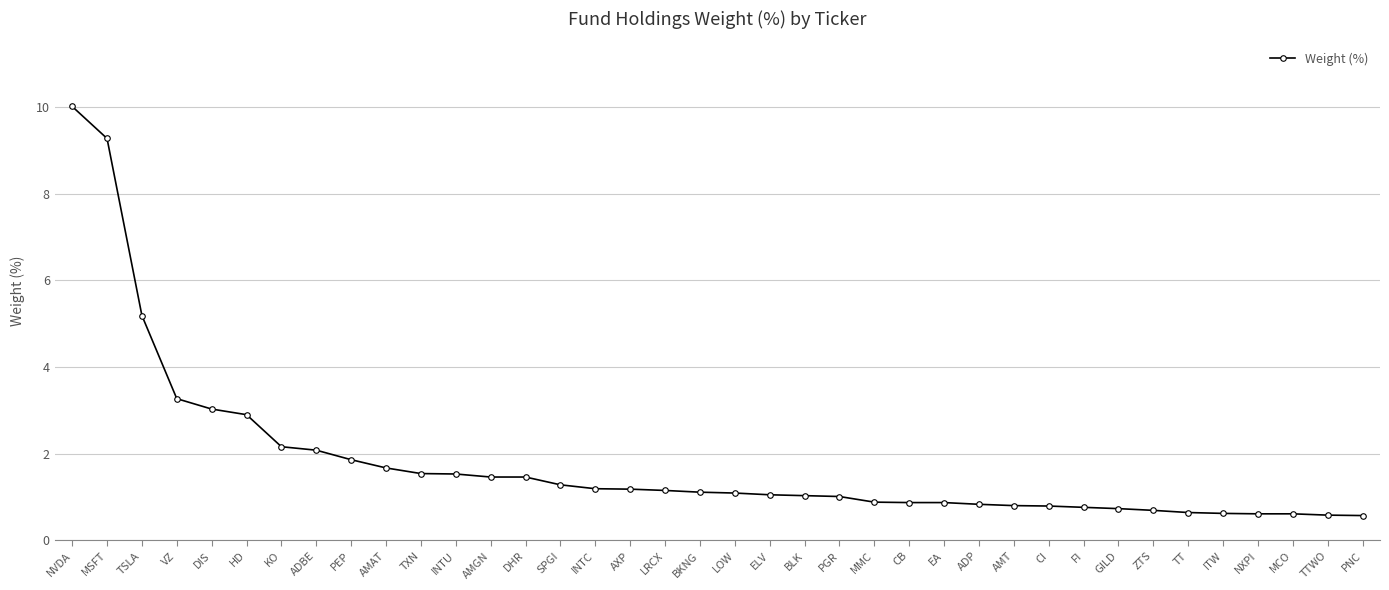

Which label corresponds to the largest value in the chart?

NVDA